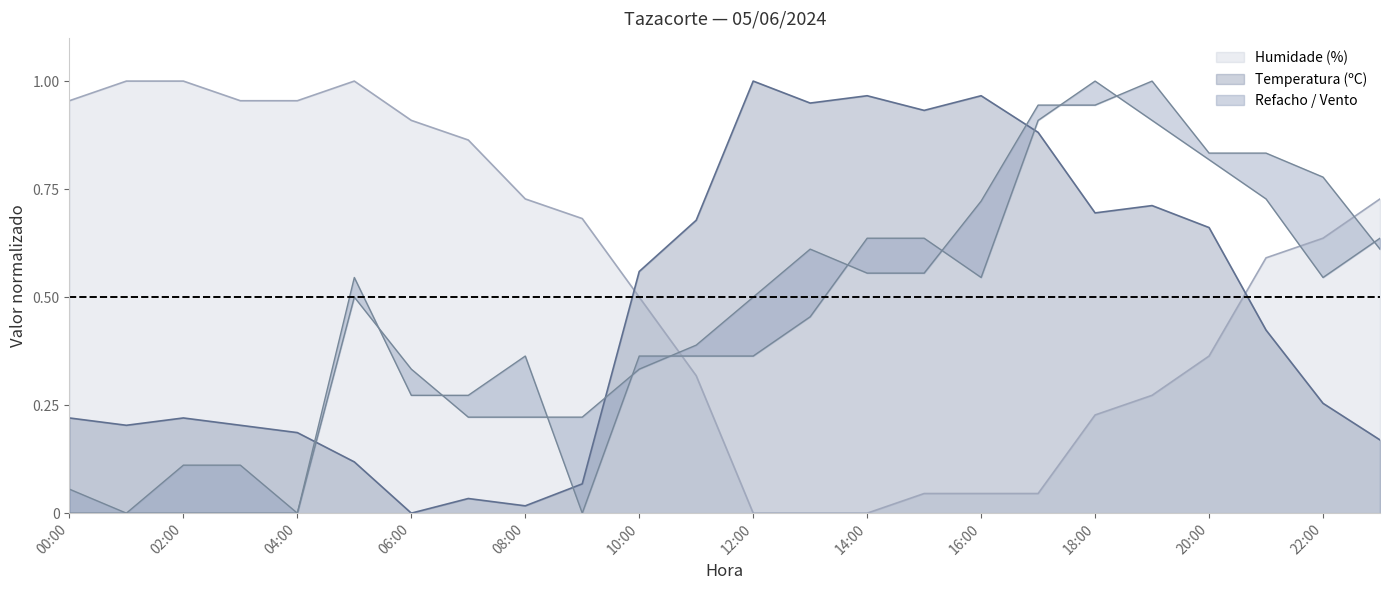

At which category does Temperatura (ºC) reach its first local valley?

01:00